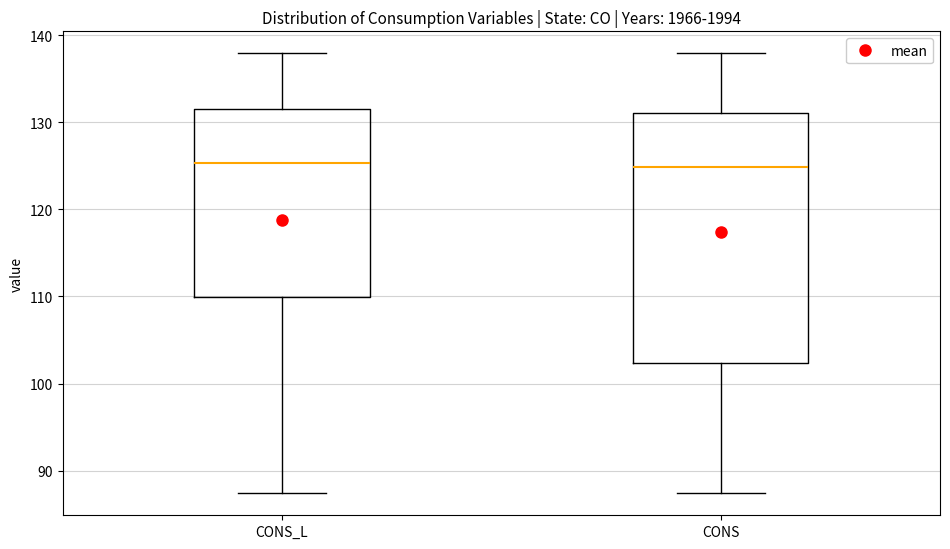

Reading left to right, read every box against the y-axis: the position of its median line, the range the box covers, and the ends of its whiskers. The values are not printed on the chart, so give them approximately, as read against the axis.

CONS_L: median 125, box 110 to 132, whiskers 87 to 138
CONS: median 125, box 102 to 131, whiskers 87 to 138